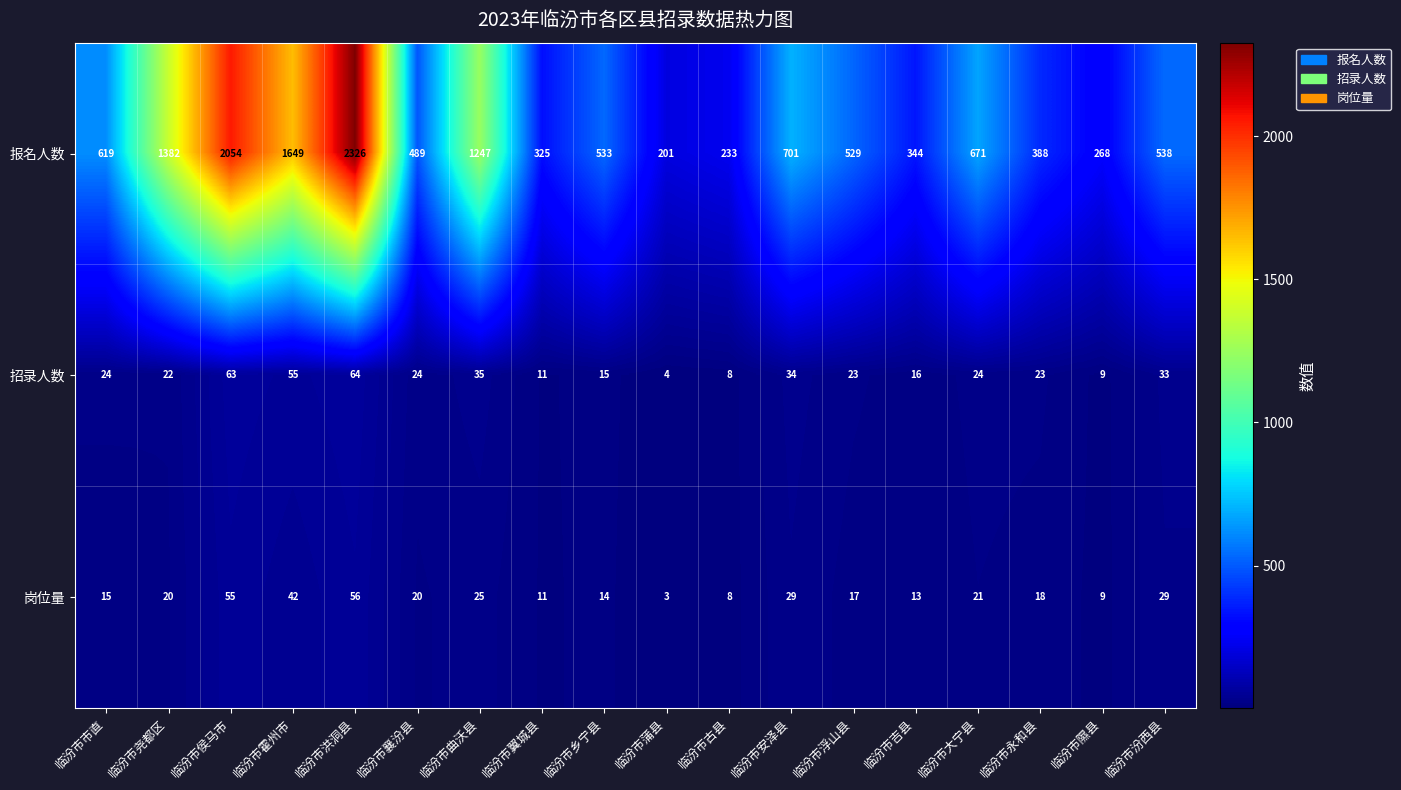

What is the sum of the 岗位量 values at 临汾市蒲县 and 临汾市乡宁县?

17